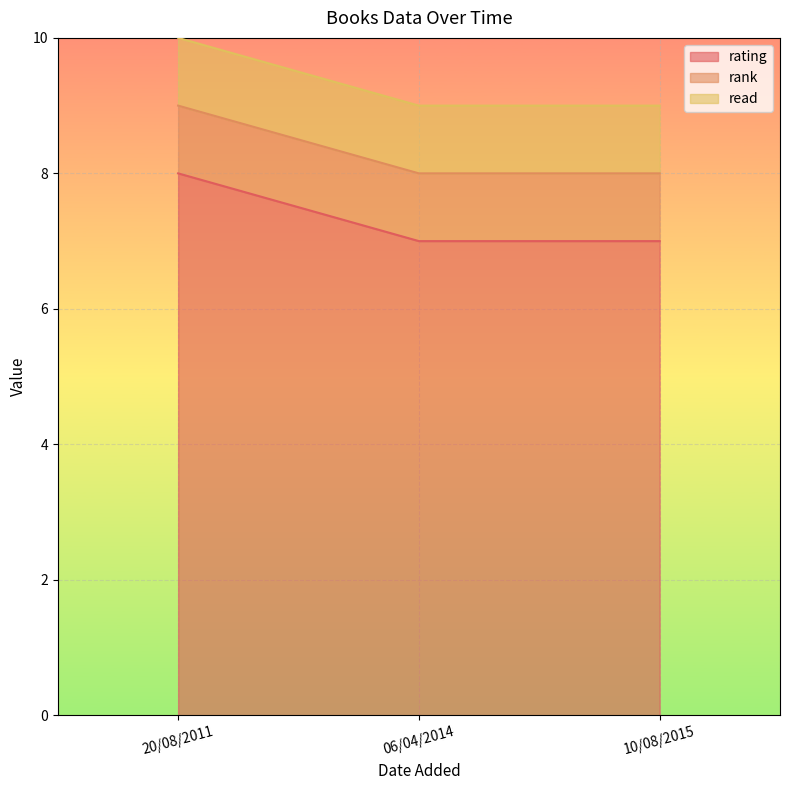

What is the difference between the maximum and minimum values in the rating series?

1